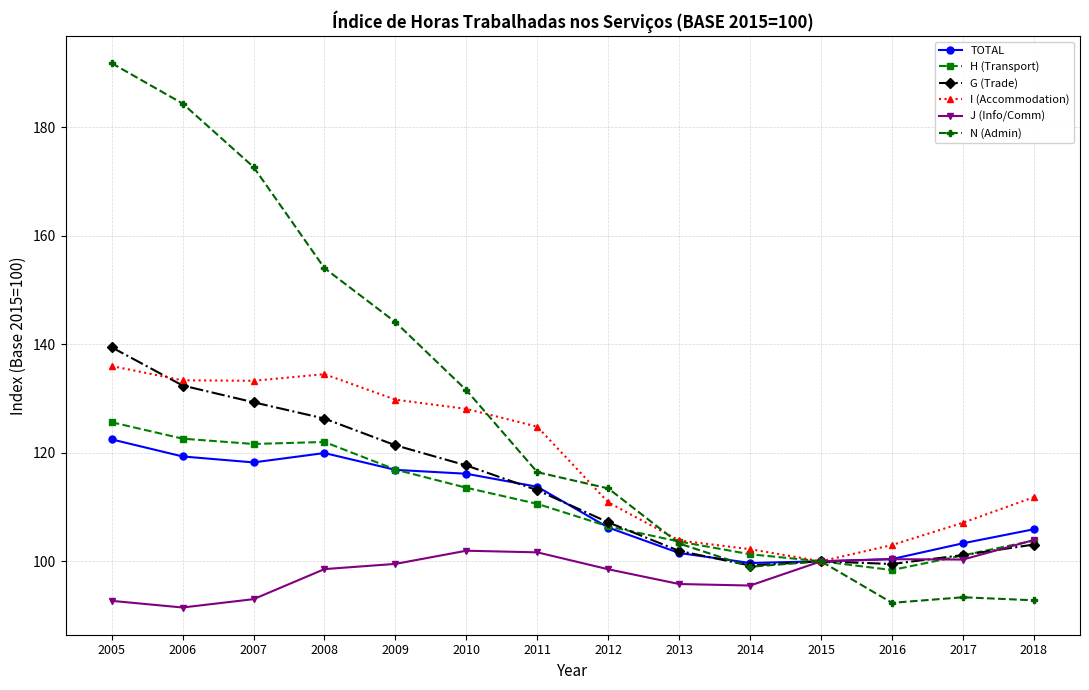

True or false: H (Transport) has more than 1 points higher than both neighbors.

False